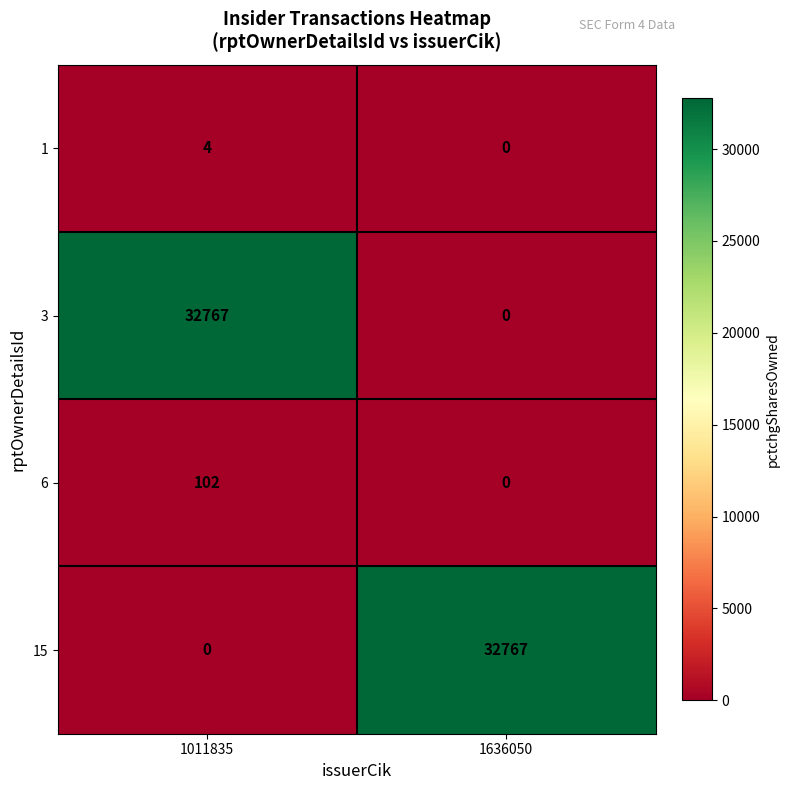

What is the spread (max minus min) of values at 1011835?

32767